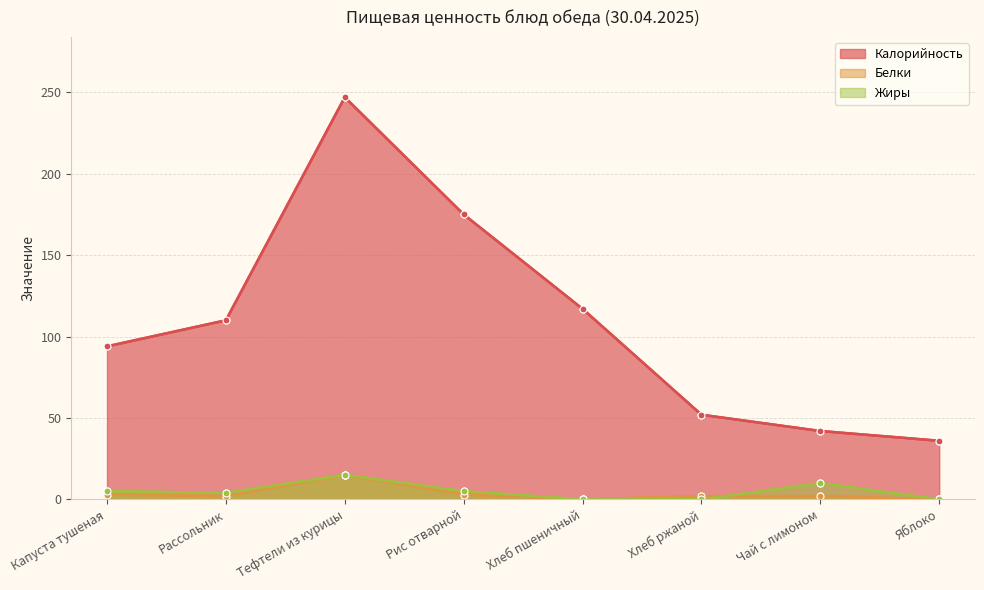

Rank the series by their maximum value, from highest to lowest.

Калорийность, Белки, Жиры